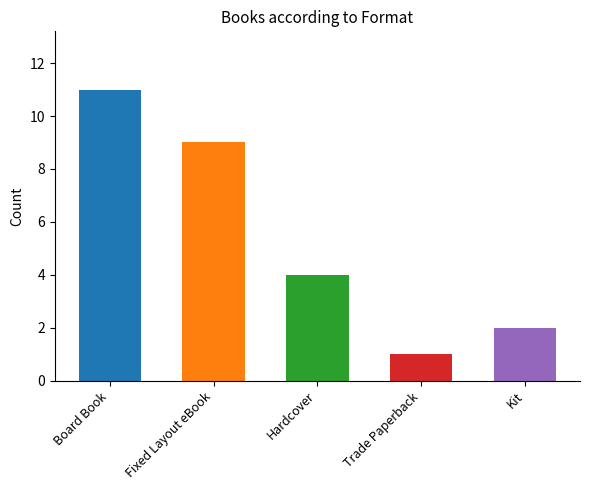

What is the maximum value shown in the chart?

11